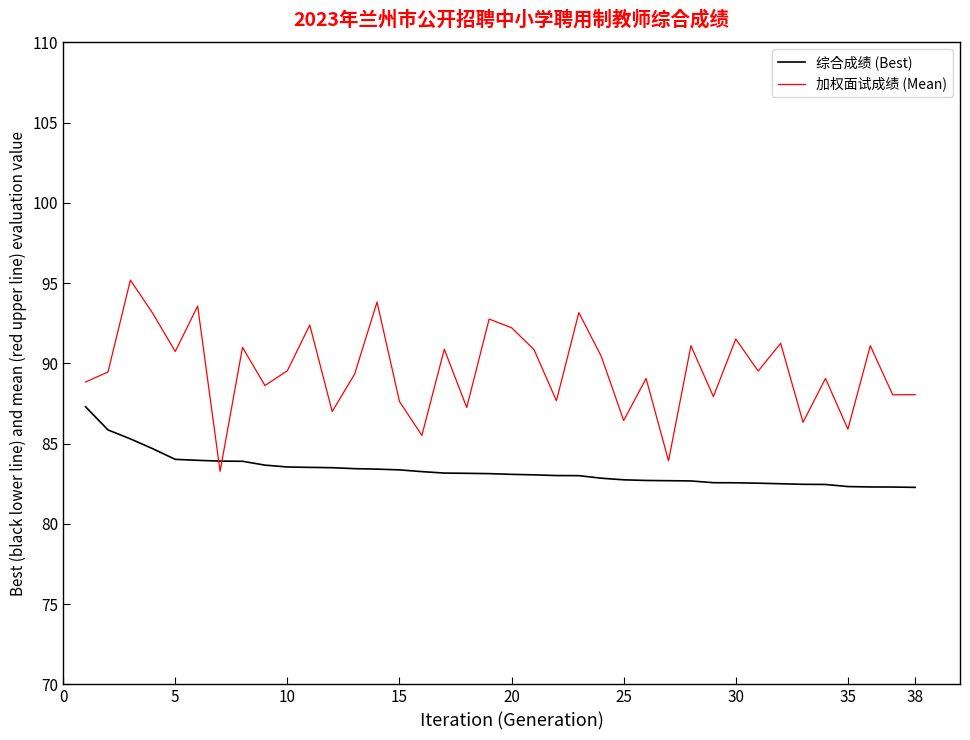

List the series in order of their overall mean, lowest first.

综合成绩 (Best), 加权面试成绩 (Mean)